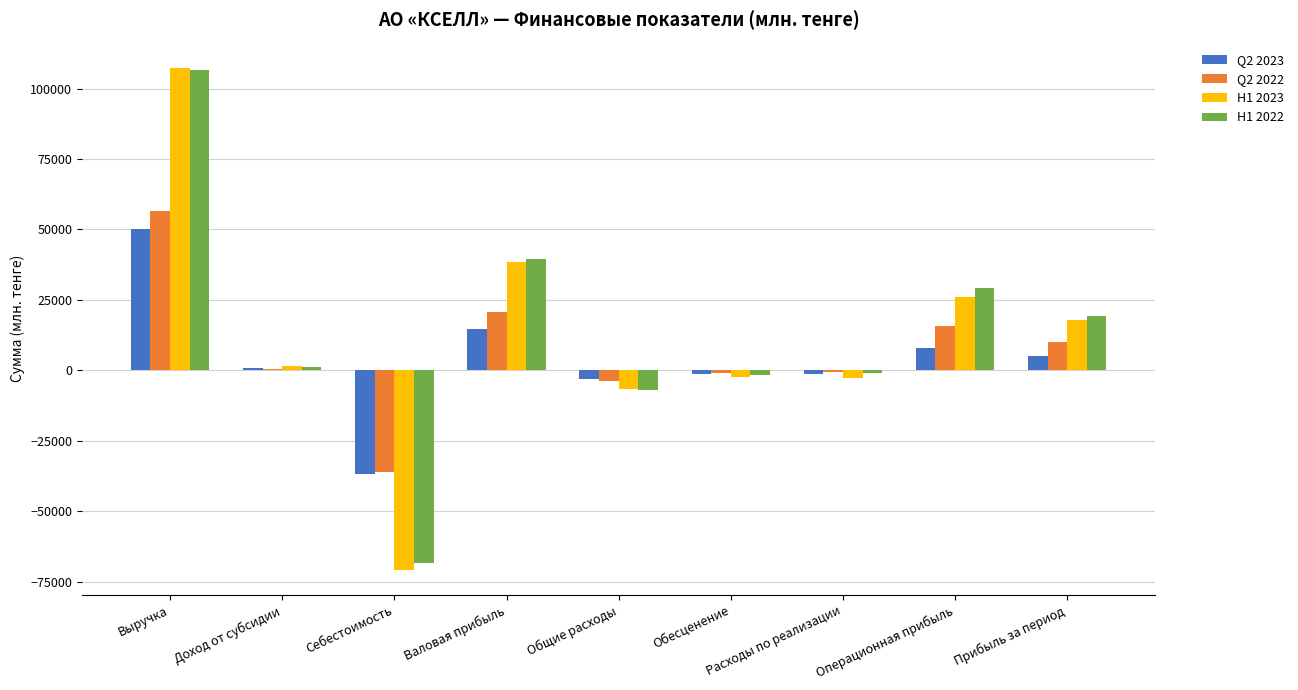

What is the spread (max minus min) of values at Расходы по реализации?

2130